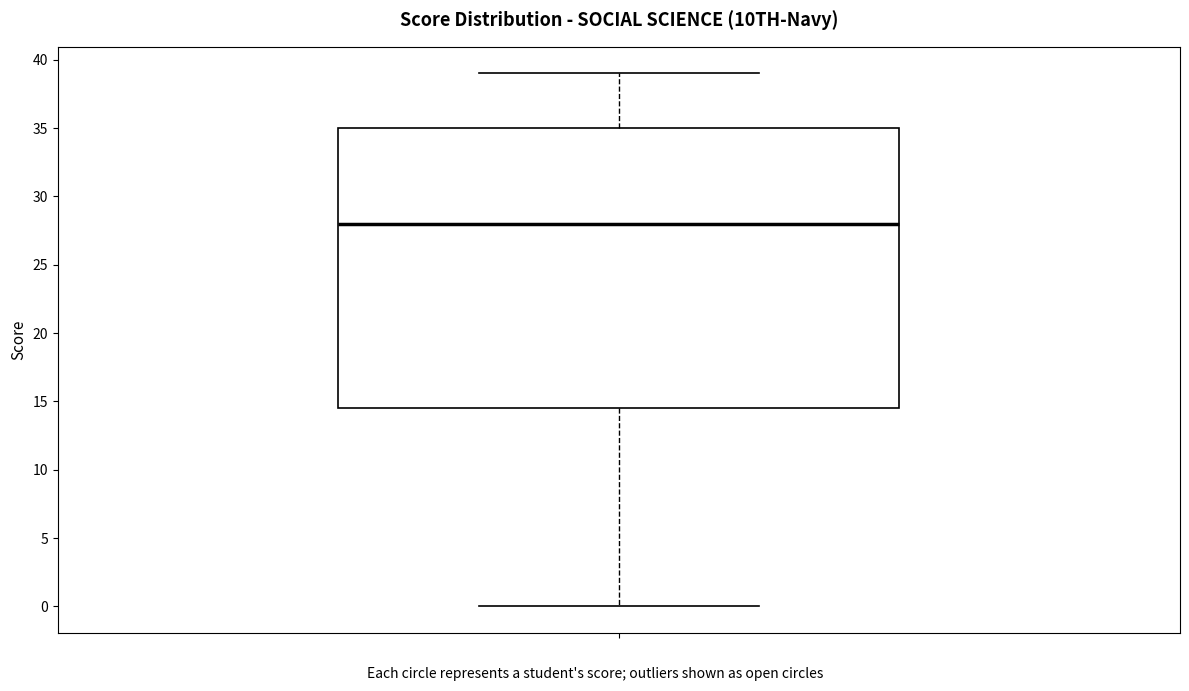

Where does the upper whisker of the box end on the y-axis? The values are not printed on the chart, so give them approximately, as read against the axis.

39.0